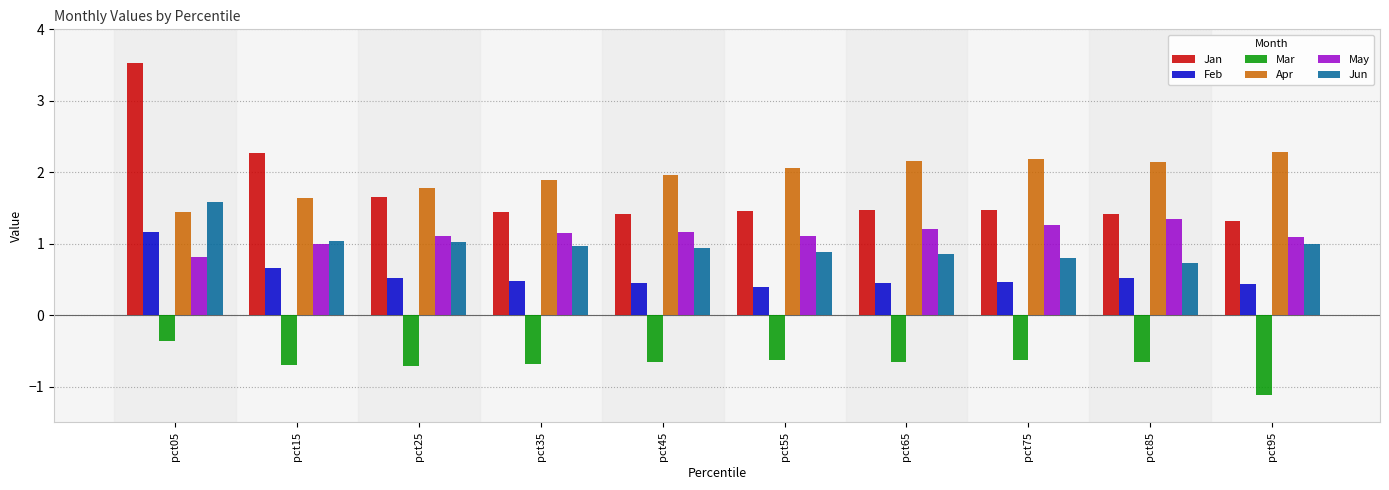

Does the chart contain any negative values?

Yes